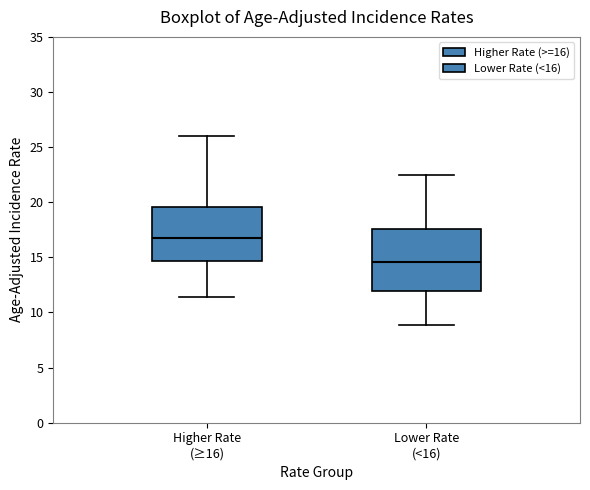

Comparing the boxes themselves (not the whiskers), which one is the tallest?

Lower Rate (<16)